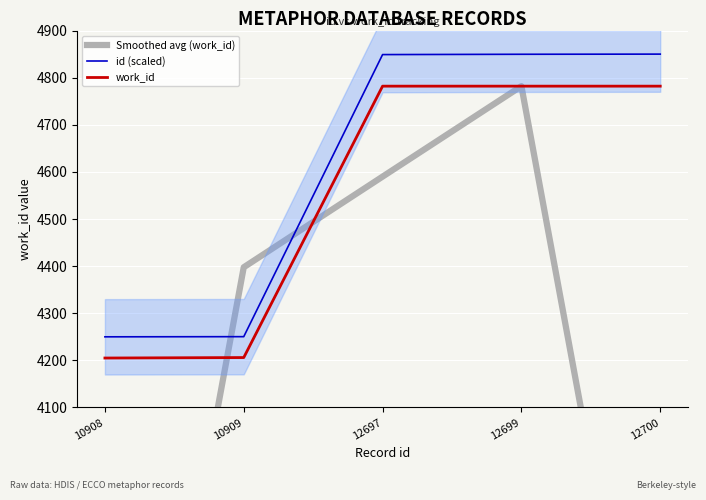

At how many categories does at least one series exceed 3169?

5